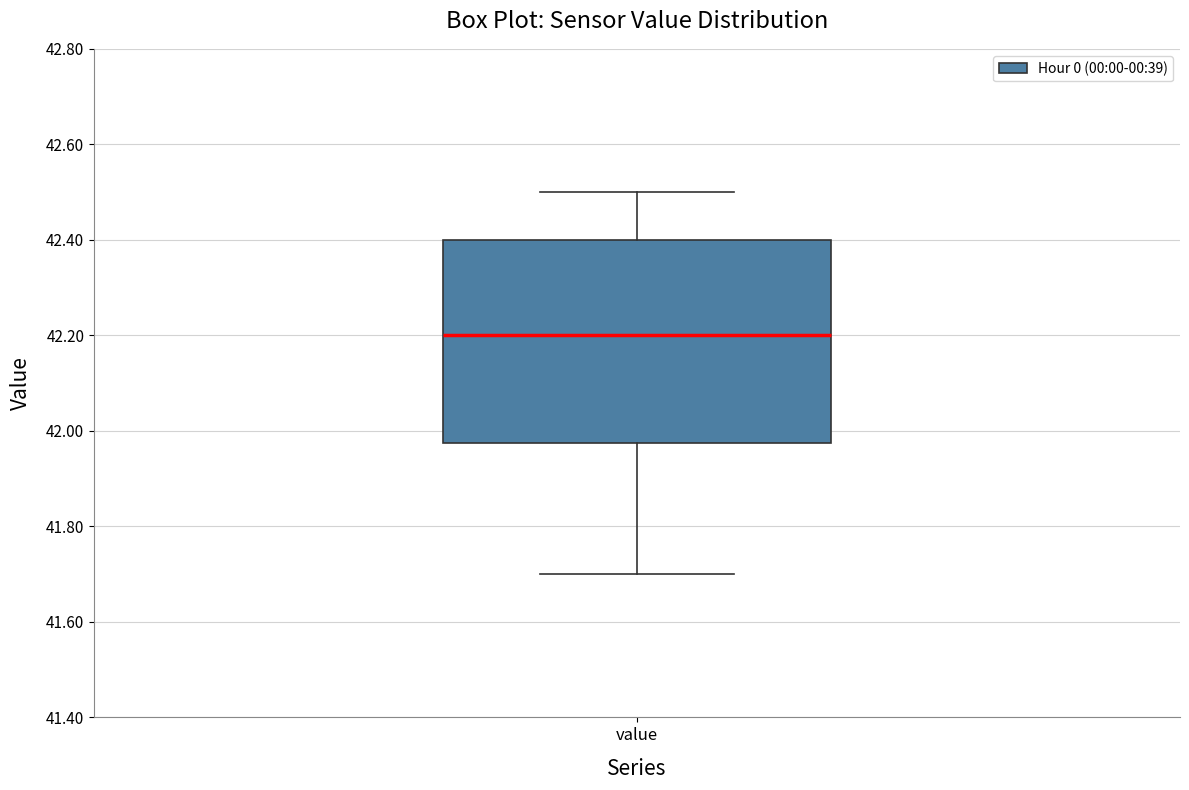

Read this box plot against the y-axis: the position of the median line, the range covered by the box, and the ends of both whiskers. The values are not printed on the chart, so give them approximately, as read against the axis.

median 42.20, box 41.98 to 42.40, whiskers 41.70 to 42.50